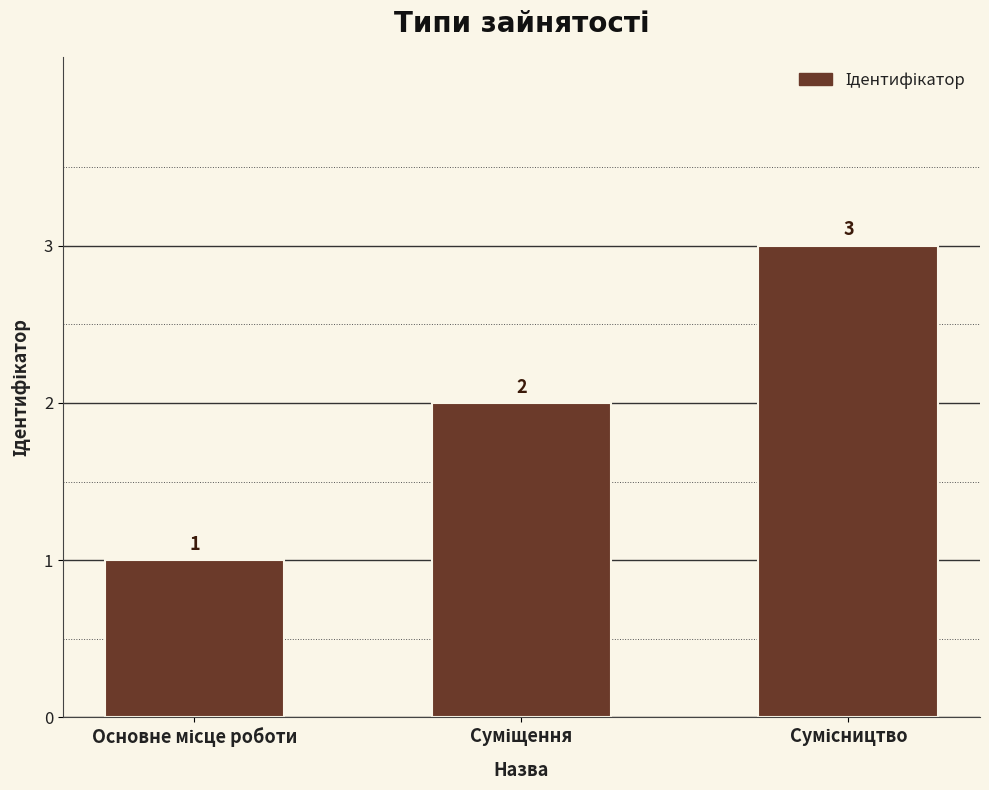

What is the sum of all values?

6